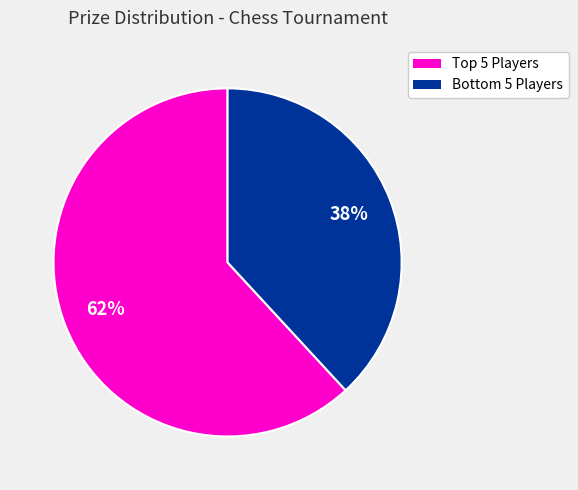

Does any single category account for the majority?

Yes